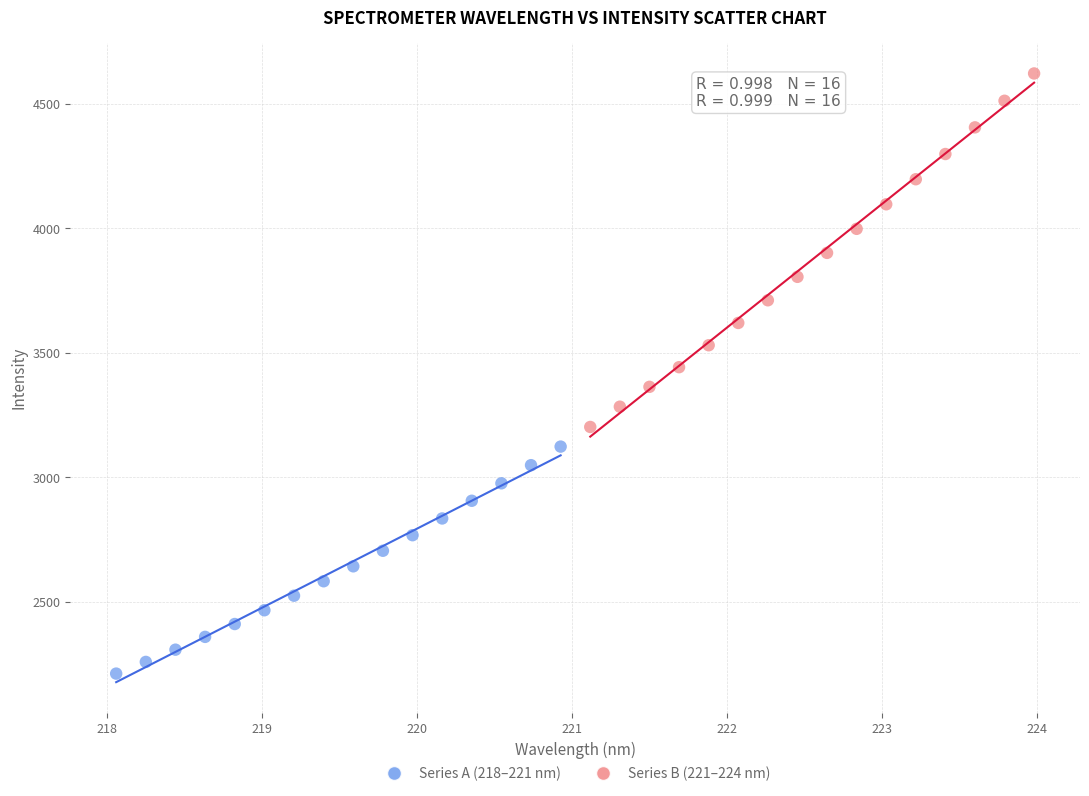

Which series has the widest spread of Y values?

Series B (221–224 nm)